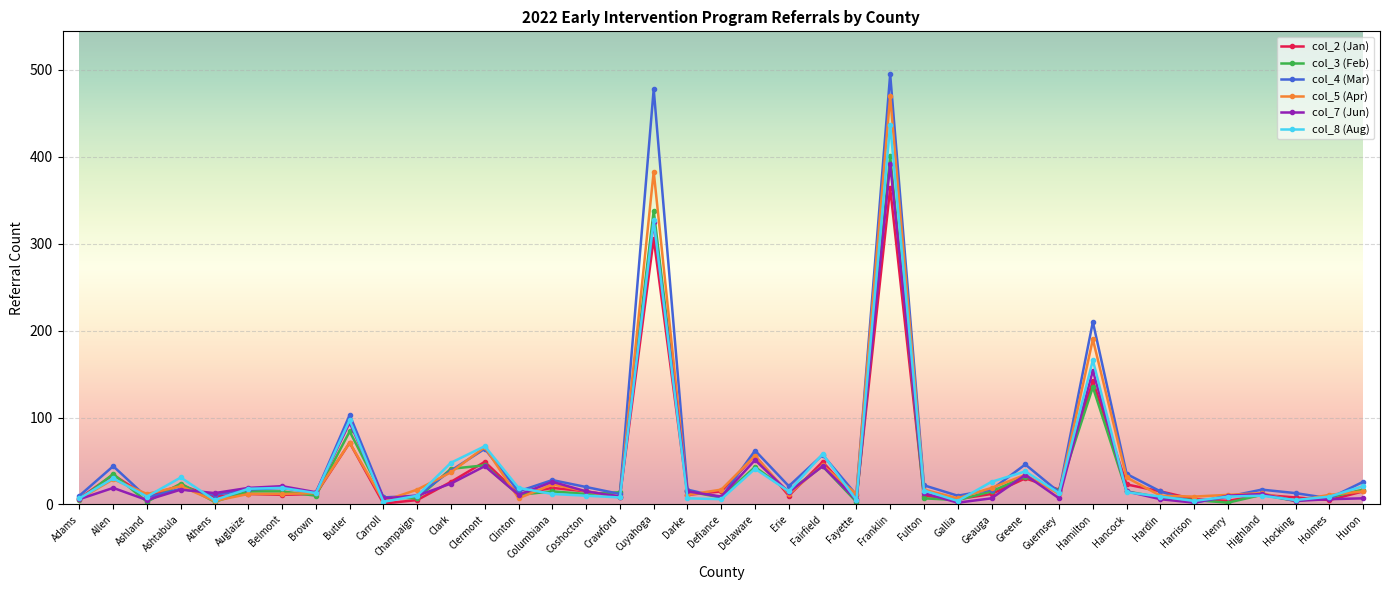

At which category does col_7 (Jun) reach its first local valley?

Ashland